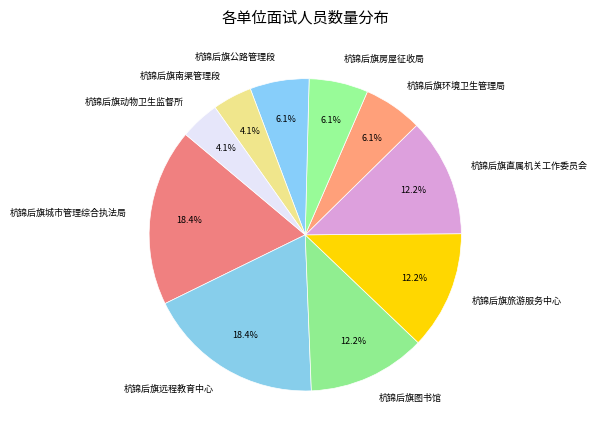

To the nearest percent, what percentage of the pie is 杭锦后旗直属机关工作委员会?

12%